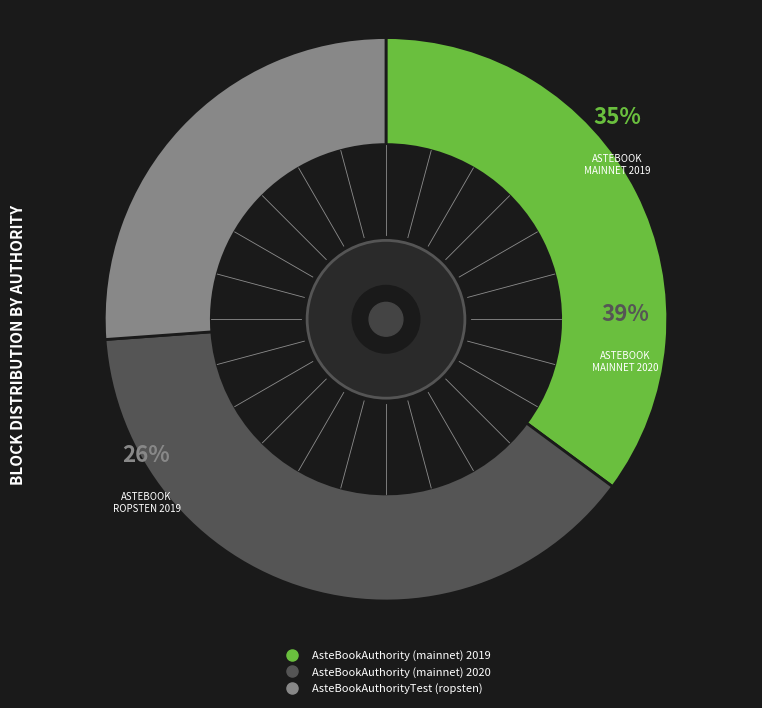

Does any single category account for the majority?

No